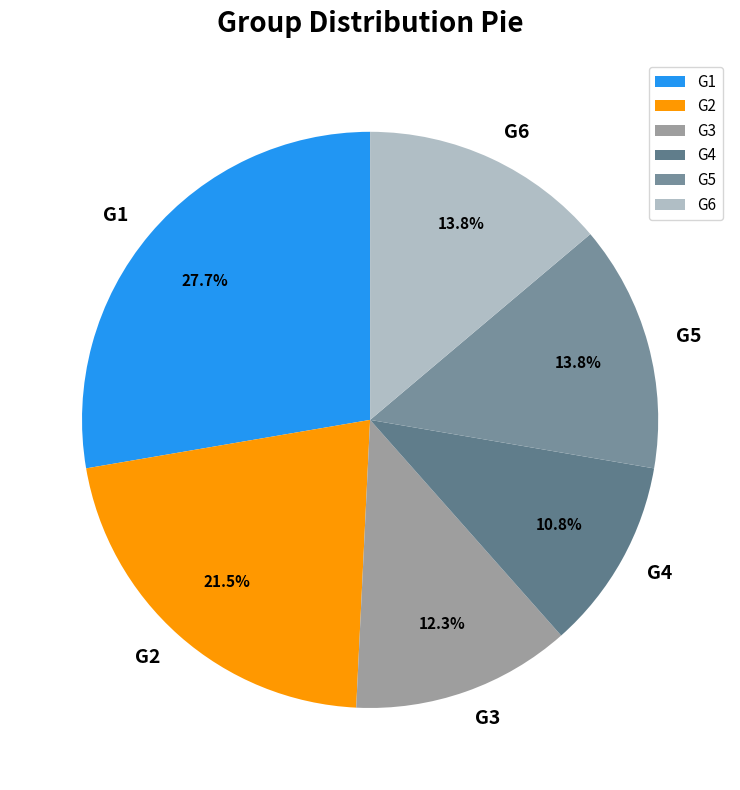

Is it true that G5 is 9% of the pie?

False